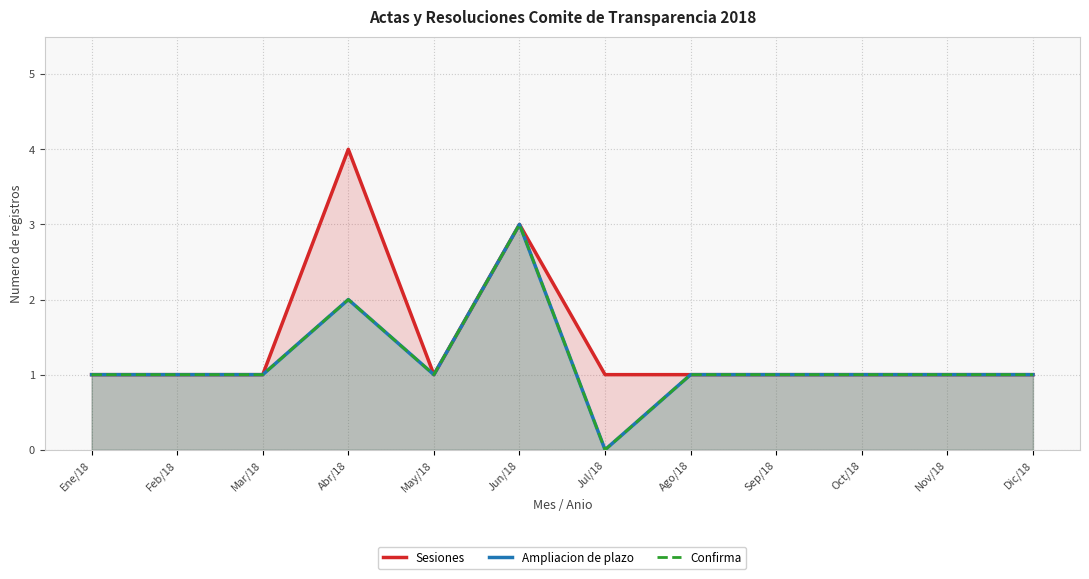

What position from the right is Oct/18?

3